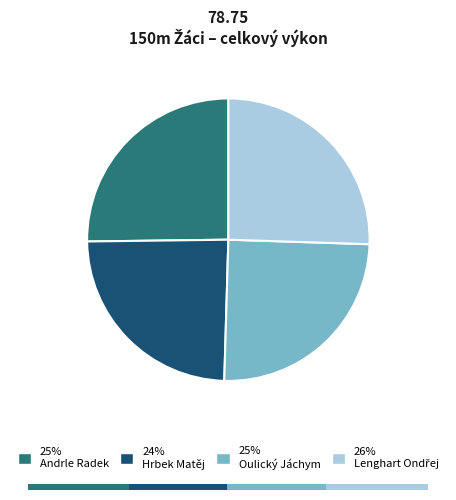

To the nearest percent, what percentage of the pie is Andrle Radek?

25%